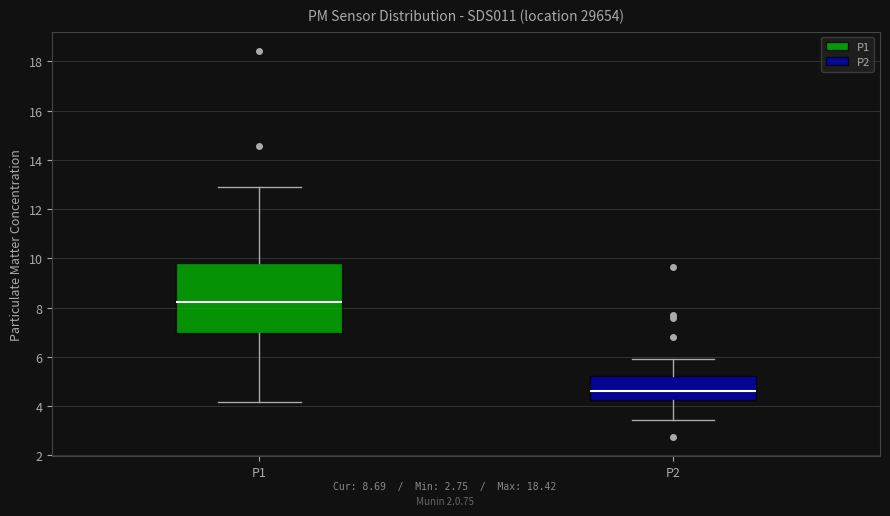

Which box's median line is the highest?

P1